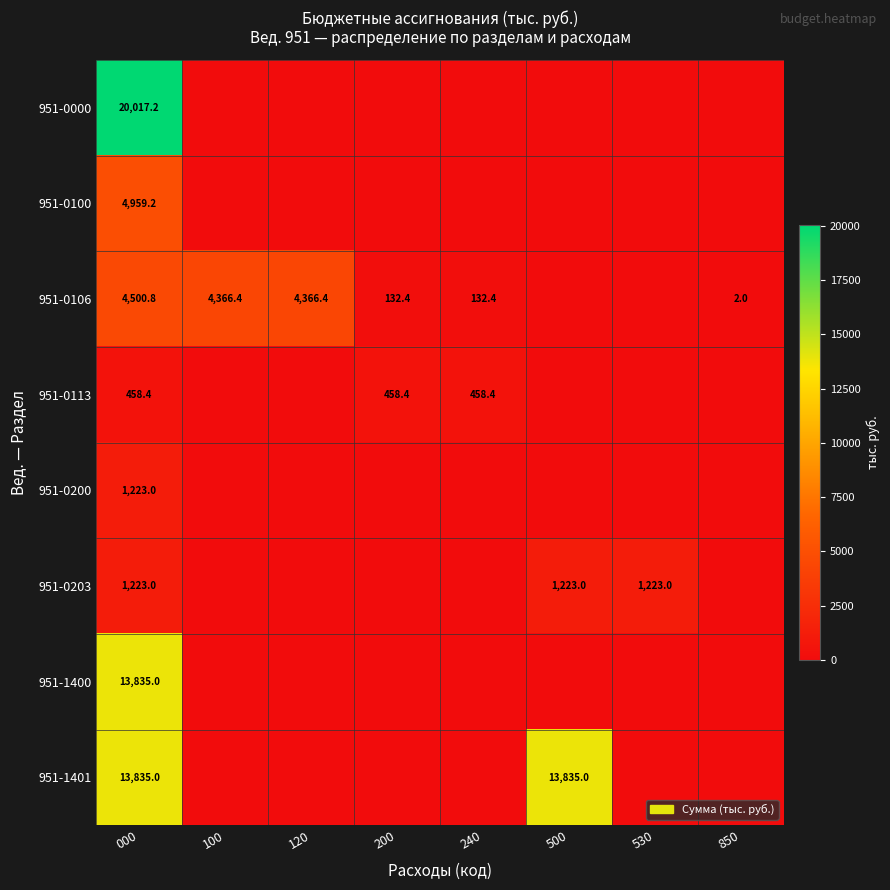

The value of 951-0106 at 200 is 132.4. True or false?

True